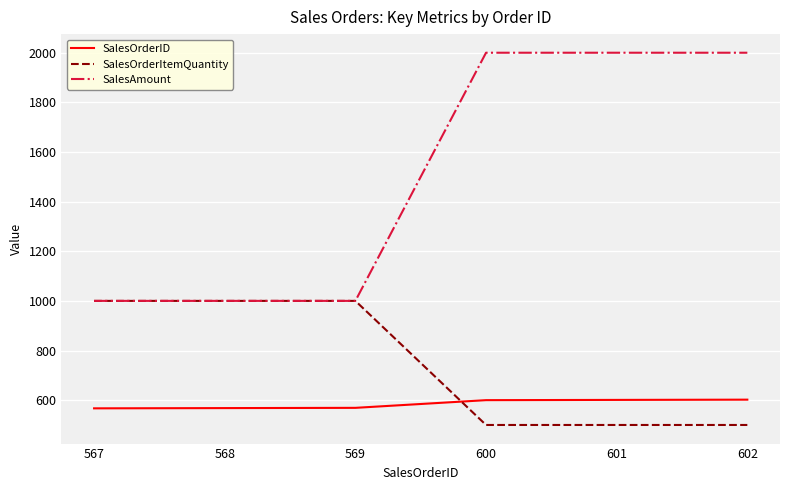

At 601, list the series in order from largest to smallest.

SalesAmount, SalesOrderID, SalesOrderItemQuantity